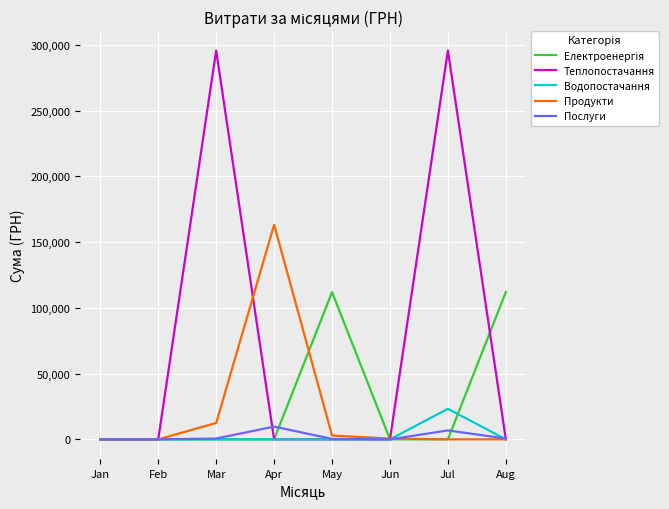

What is the spread (max minus min) of values at Aug?

111990.4